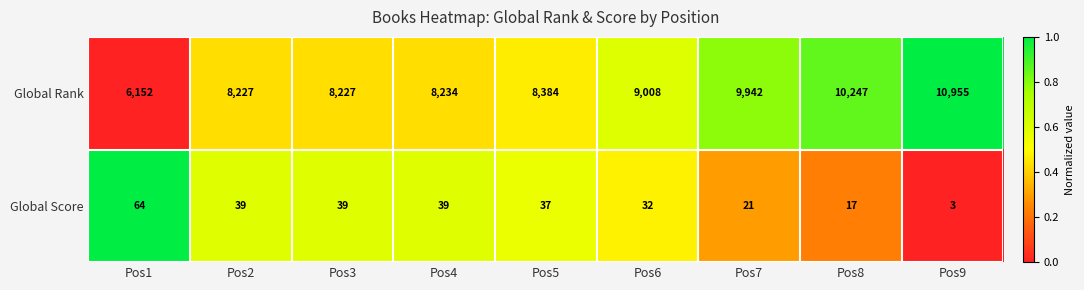

Which series changed the most between Pos3 and Pos5?

Global Rank